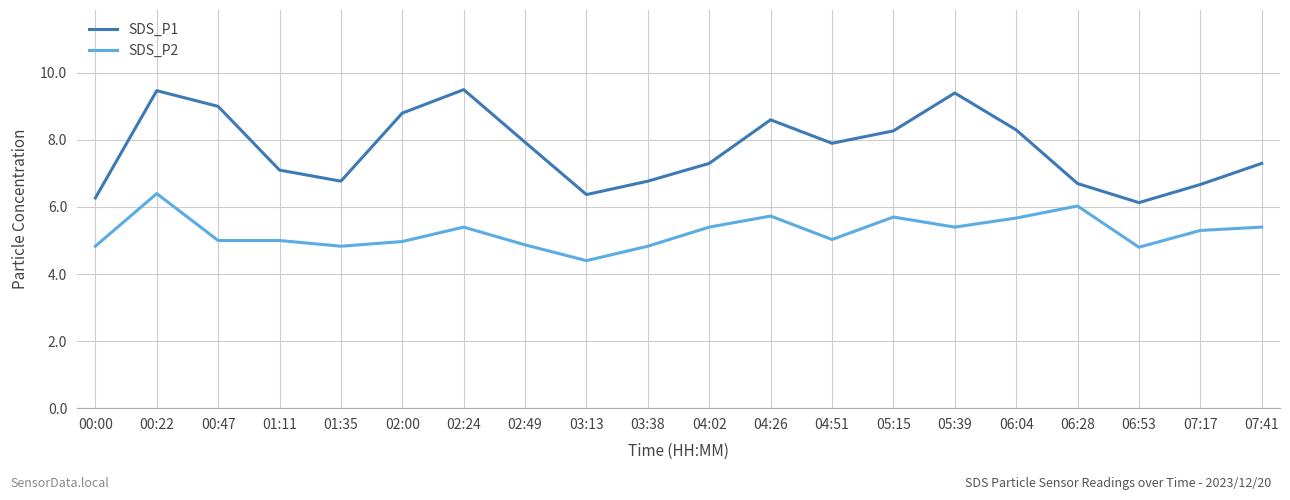

What position from the left is 01:11?

4